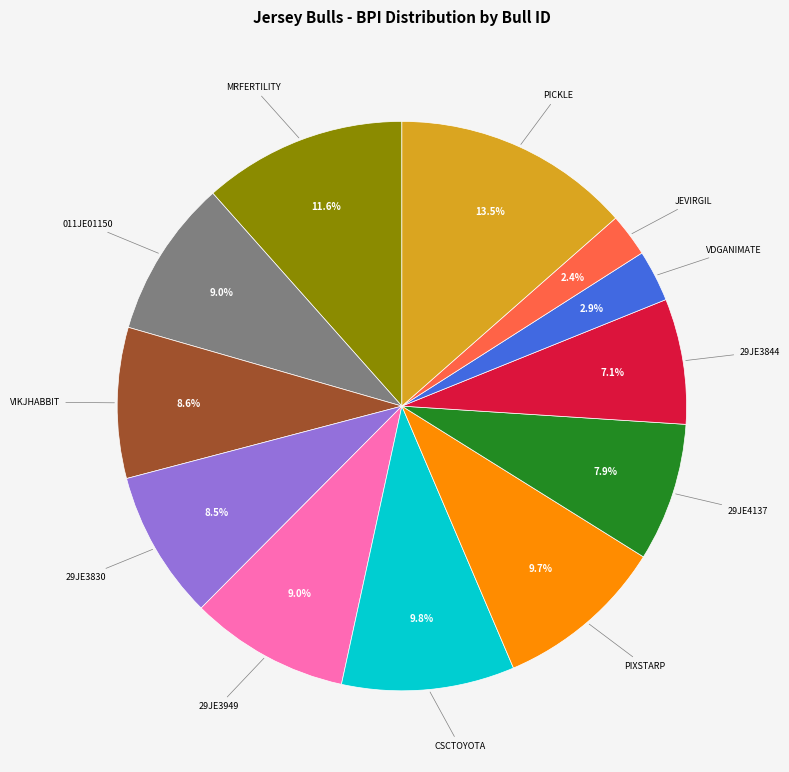

Does any single category account for the majority?

No